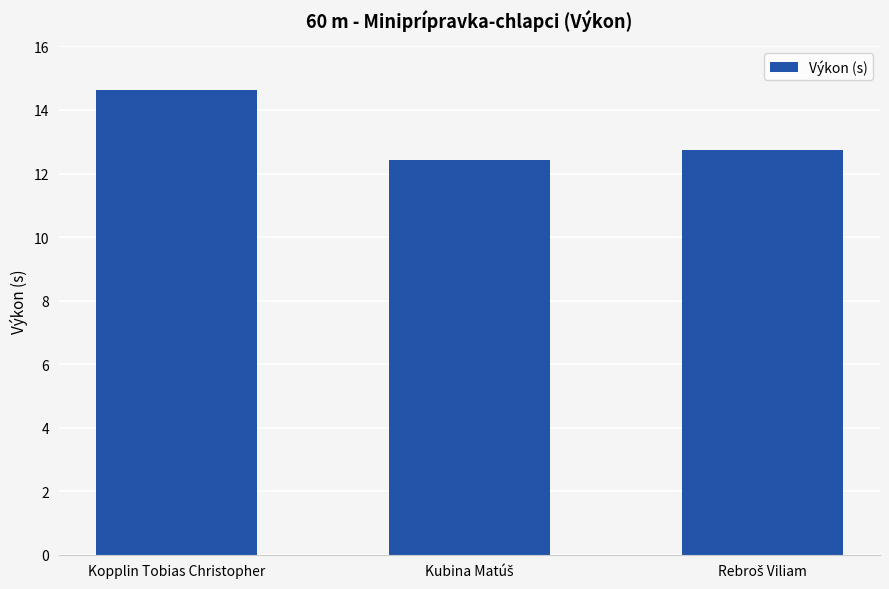

Reading right to left, list all the values displayed in this chart.

12.7	12.4	14.6